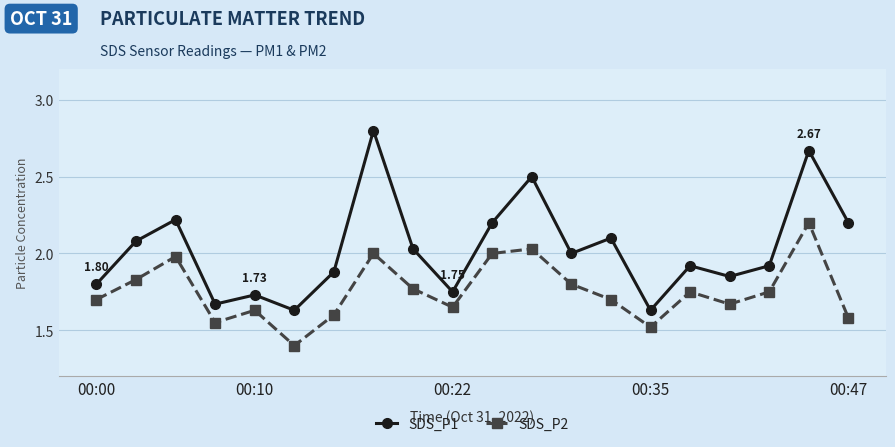

What is the difference between the maximum and minimum values in the SDS_P1 series?

1.2